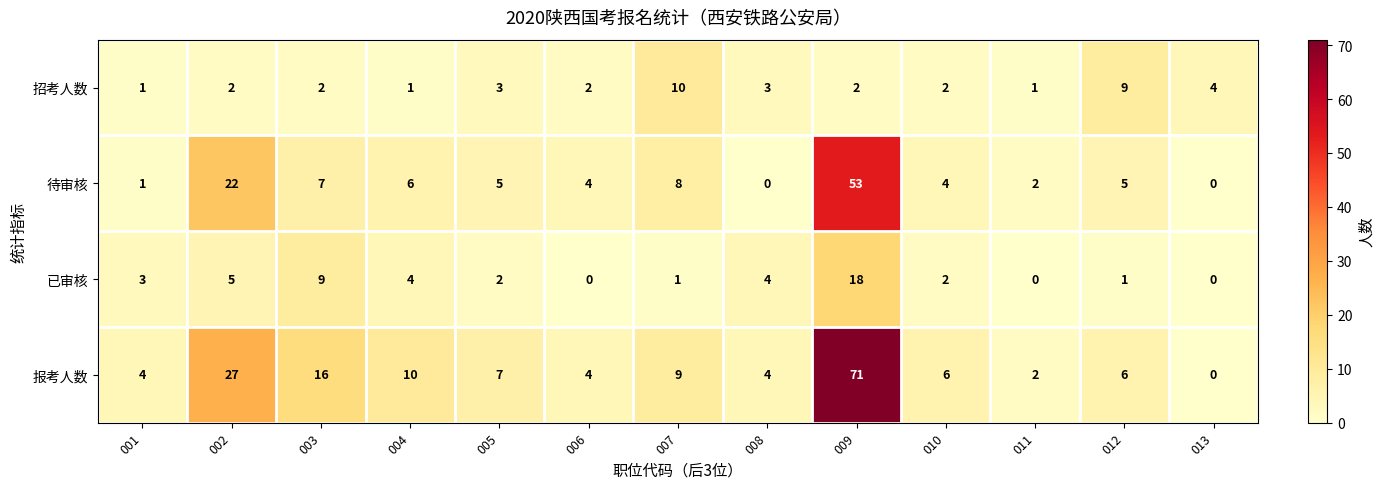

What is the highest value of the 待审核 series?

53